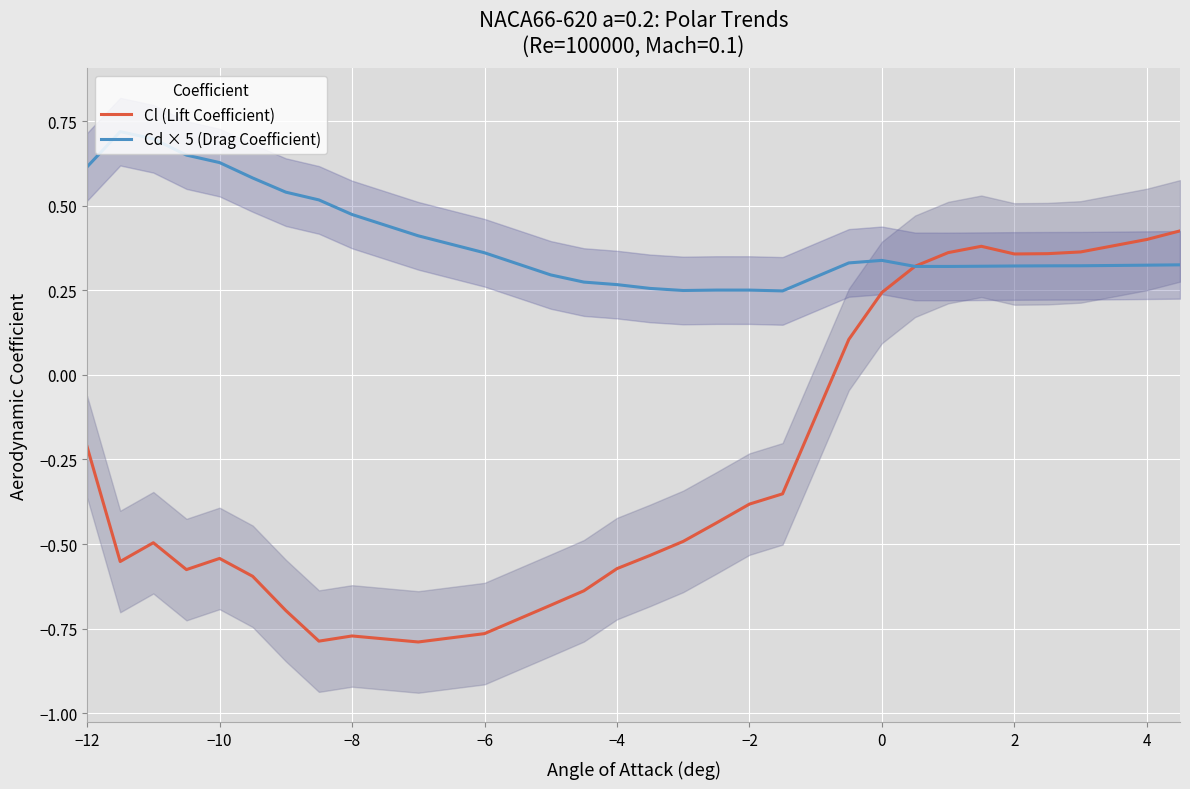

How many times do Cd × 5 (Drag Coefficient) and Cl (Lift Coefficient) cross each other?

1